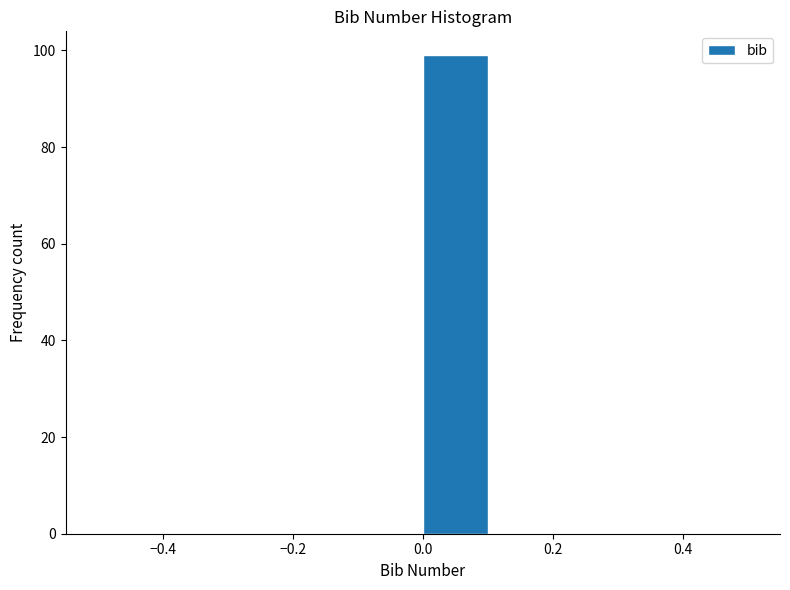

Reading left to right, list every bar in this chart as the range it spans on the x-axis followed by its height. The values are not printed on the chart, so give them approximately, as read against the axis.

-0.5 to -0.4: 0
-0.4 to -0.3: 0
-0.3 to -0.2: 0
-0.2 to -0.1: 0
-0.1 to 0.0: 0
0.0 to 0.1: 100
0.1 to 0.2: 0
0.2 to 0.3: 0
0.3 to 0.4: 0
0.4 to 0.5: 0